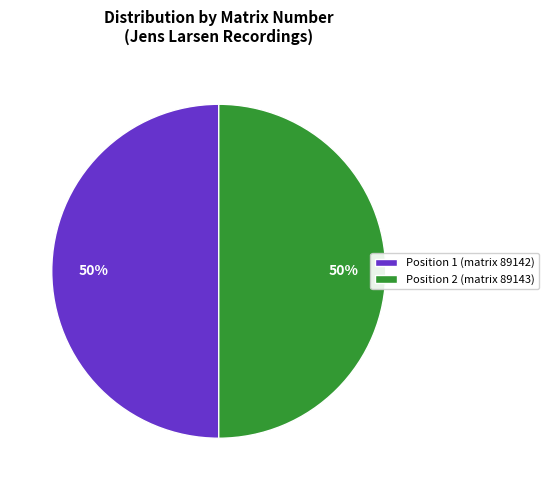

What percentage is the Position 1 (matrix 89142) slice, to the nearest percent?

50%